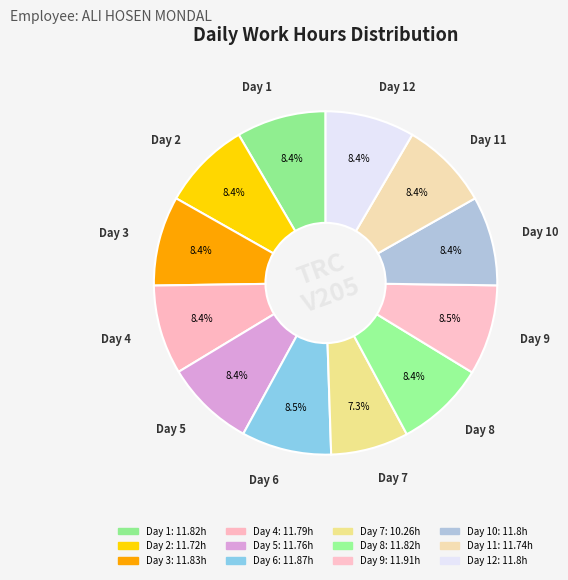

How many slices are in this pie chart?

12